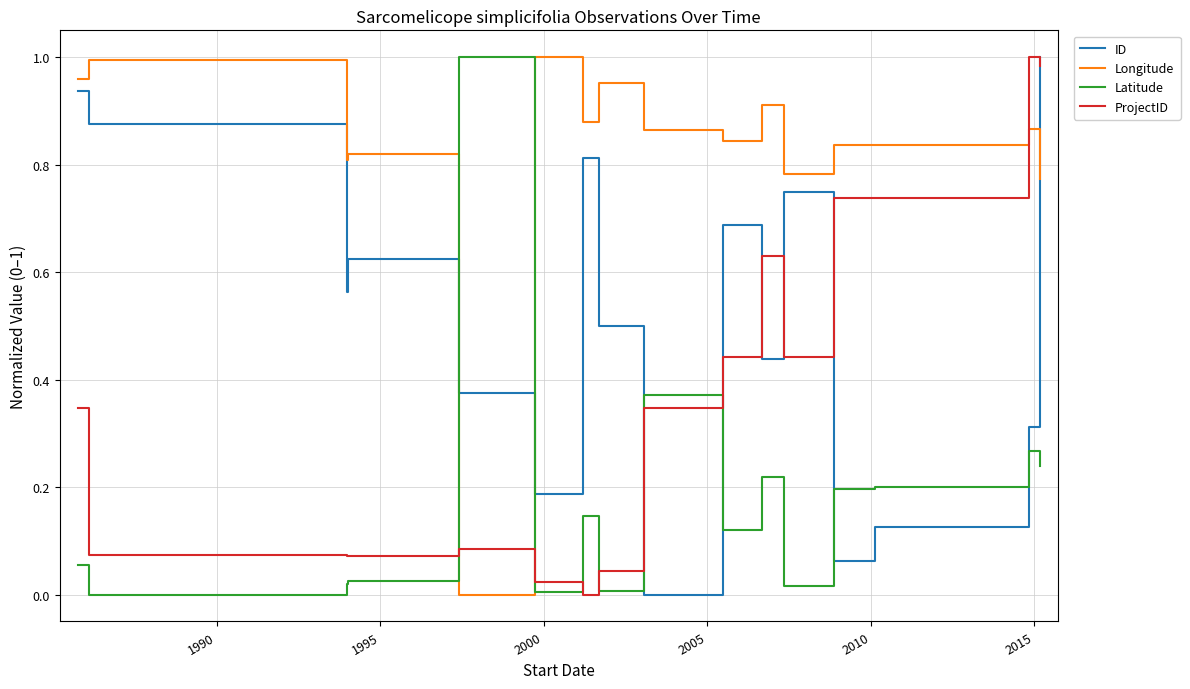

What is the highest value of the Latitude series?

1.0